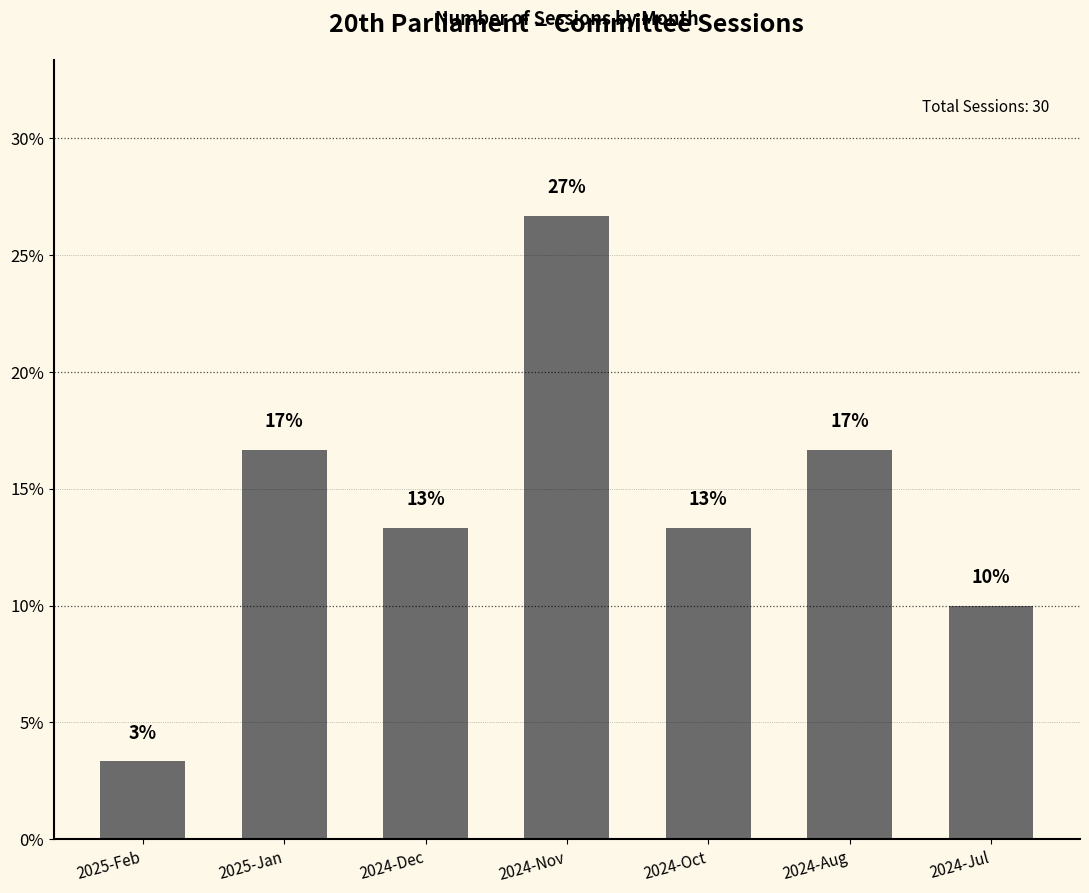

What position from the left is 2024-Aug?

6